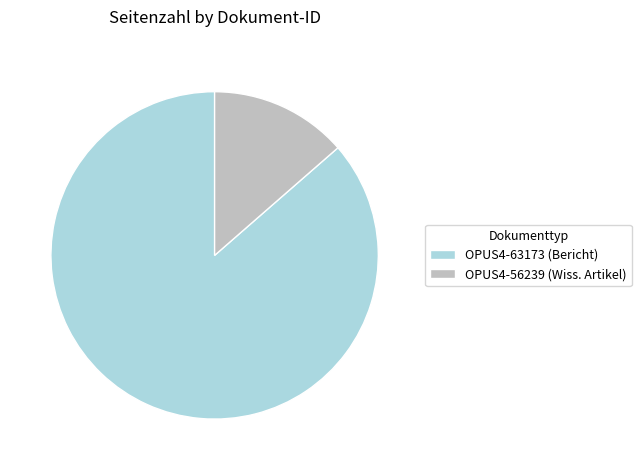

Is there any slice that represents more than half of the pie?

Yes